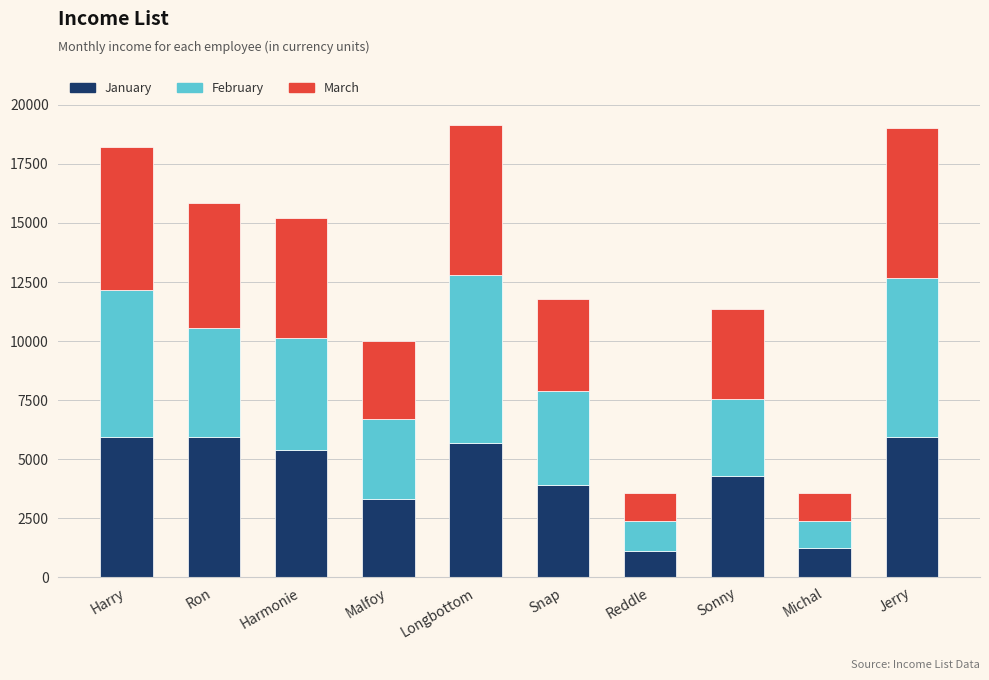

Is it true that January equals 1234.8 at Malfoy?

False